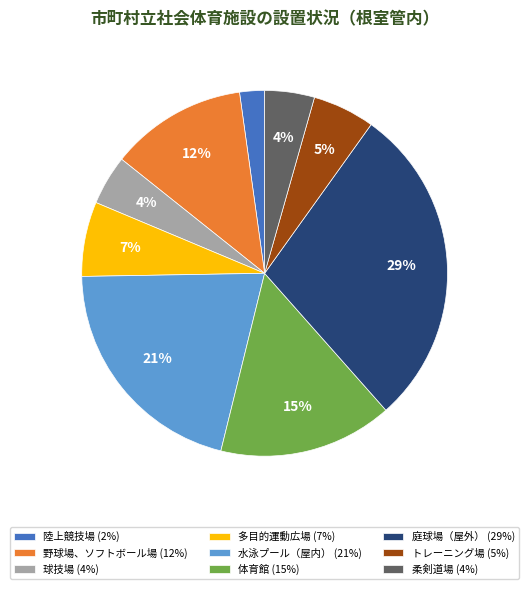

Combined, do トレーニング場 (5%) and 水泳プール（屋内） (21%) account for over 50%?

No